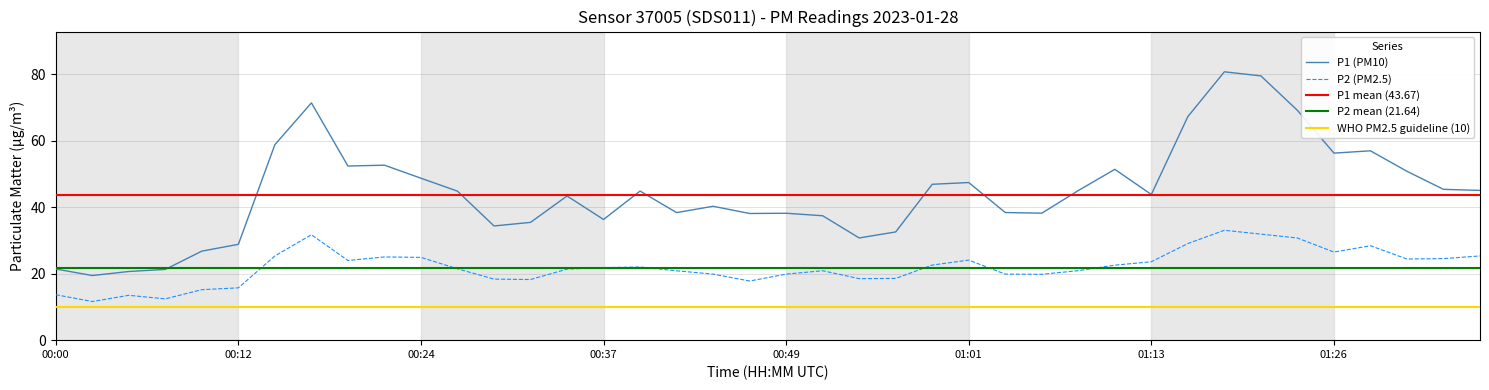

True or false: P2 (PM2.5) and P1 (PM10) intersect in this chart.

False